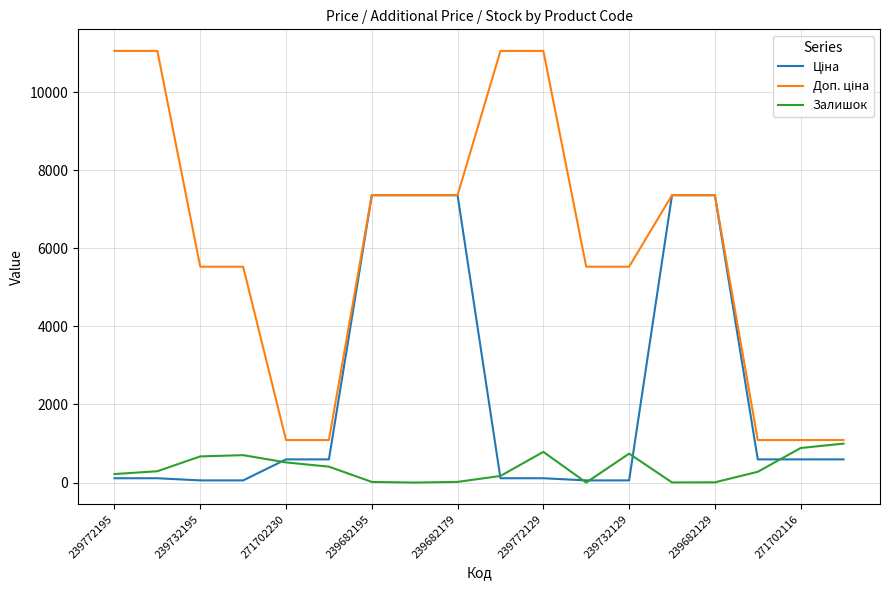

What is the maximum value shown in the chart?

11055.0